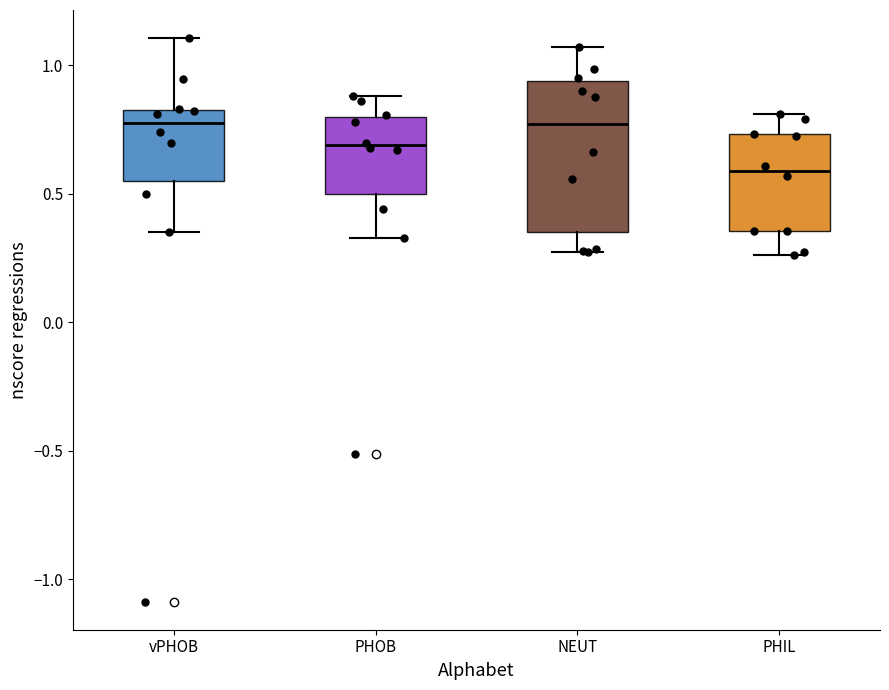

Reading left to right, transcribe this box plot: for each box, give where its median line is, the range the box spans, and where its two whiskers end, as read against the y-axis. The values are not printed on the chart, so give them approximately, as read against the axis.

vPHOB: median 0.75, box 0.55 to 0.85, whiskers 0.35 to 1.10
PHOB: median 0.70, box 0.50 to 0.80, whiskers 0.35 to 0.90
NEUT: median 0.75, box 0.35 to 0.95, whiskers 0.25 to 1.05
PHIL: median 0.60, box 0.35 to 0.75, whiskers 0.25 to 0.80